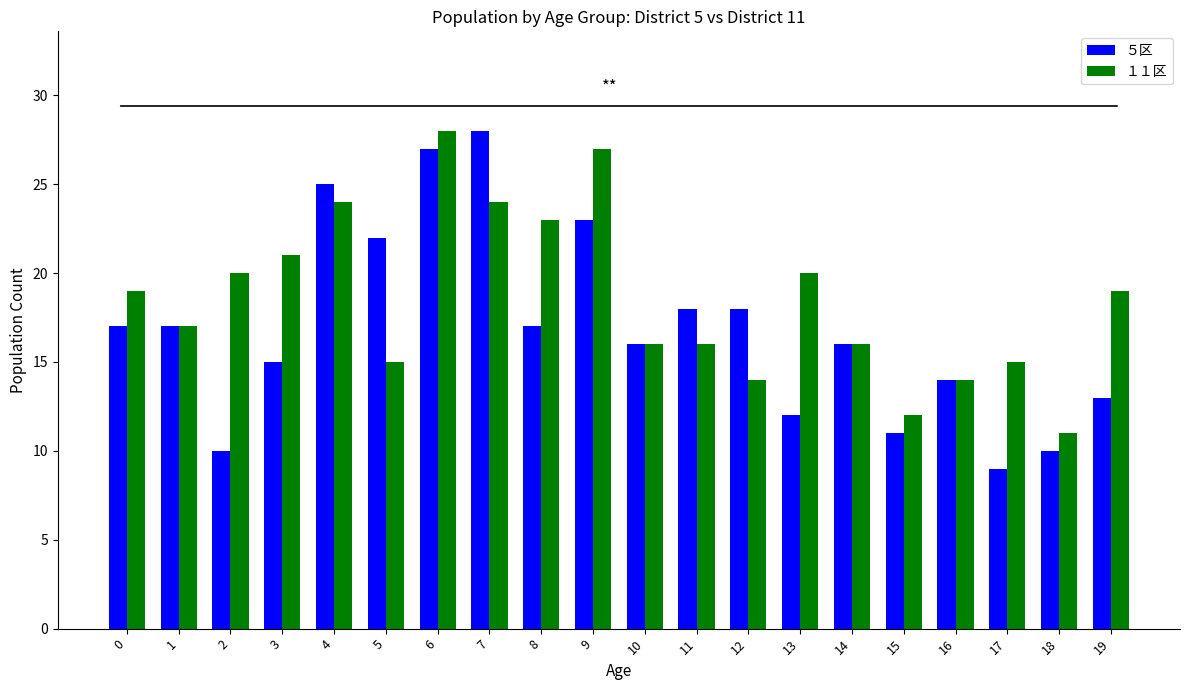

What is the difference between the highest and lowest values at 5?

7